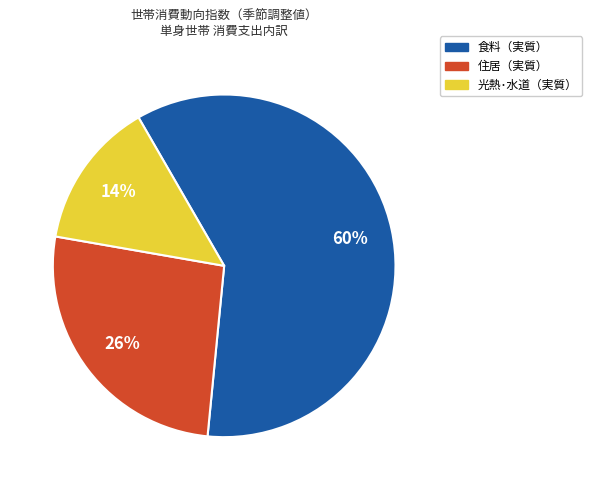

Which has a higher value, 光熱･水道（実質） or 住居（実質）?

住居（実質）